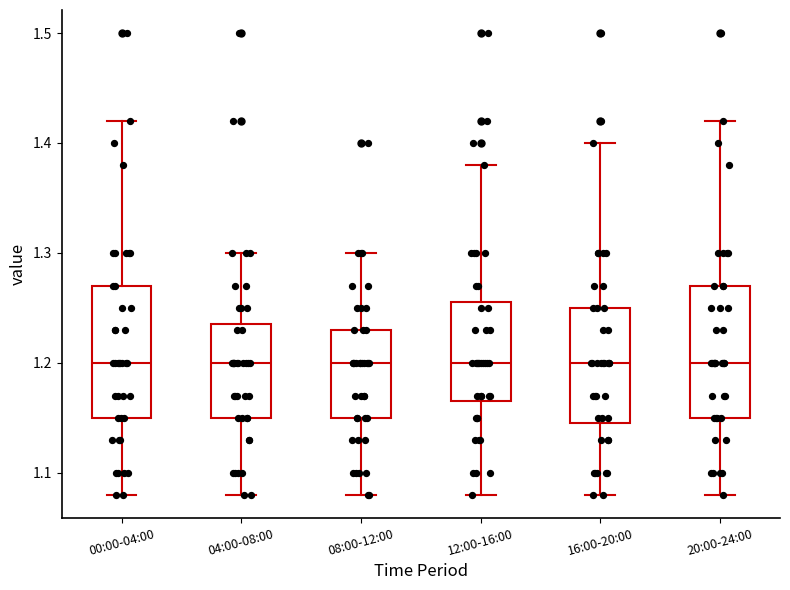

Reading left to right, transcribe this box plot: for each box, give where its median line is, the range the box spans, and where its two whiskers end, as read against the y-axis. The values are not printed on the chart, so give them approximately, as read against the axis.

00:00-04:00: median 1.20, box 1.15 to 1.27, whiskers 1.08 to 1.42
04:00-08:00: median 1.20, box 1.15 to 1.24, whiskers 1.08 to 1.30
08:00-12:00: median 1.20, box 1.15 to 1.23, whiskers 1.08 to 1.30
12:00-16:00: median 1.20, box 1.17 to 1.26, whiskers 1.08 to 1.38
16:00-20:00: median 1.20, box 1.15 to 1.25, whiskers 1.08 to 1.40
20:00-24:00: median 1.20, box 1.15 to 1.27, whiskers 1.08 to 1.42